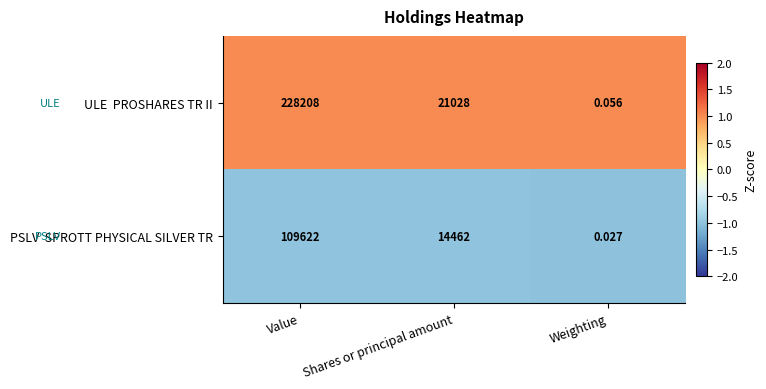

At which category is the sum across all series the highest?

Value